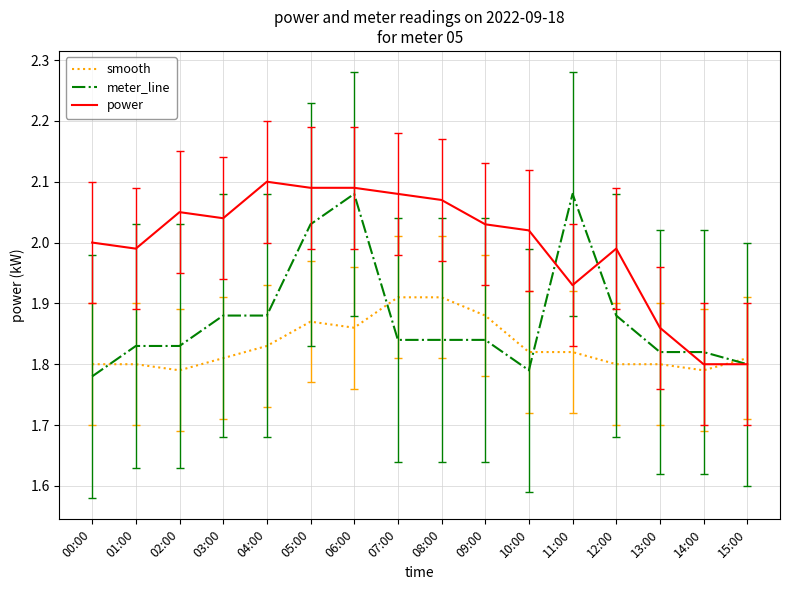

Which label corresponds to the smallest value in the chart?

00:00